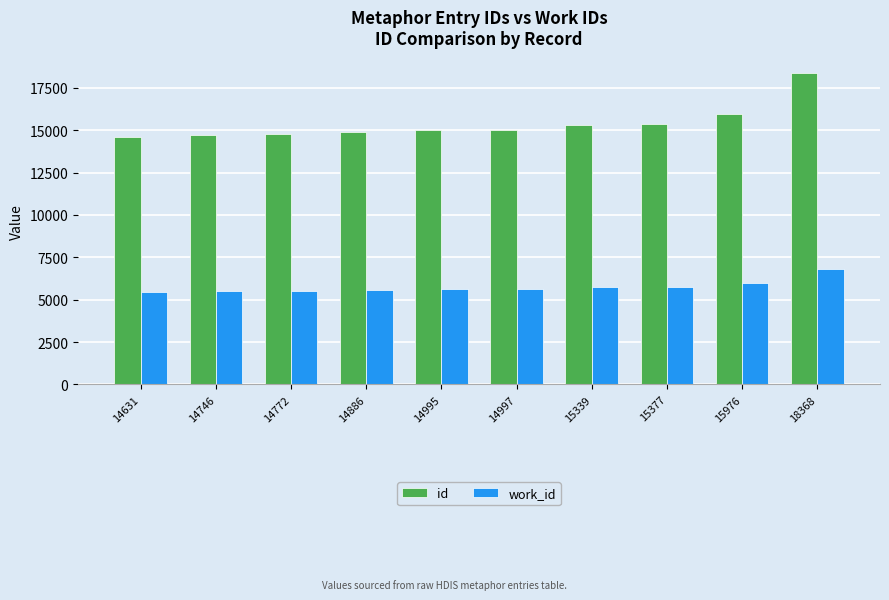

Where is work_id nearest to the value 6156?

15976